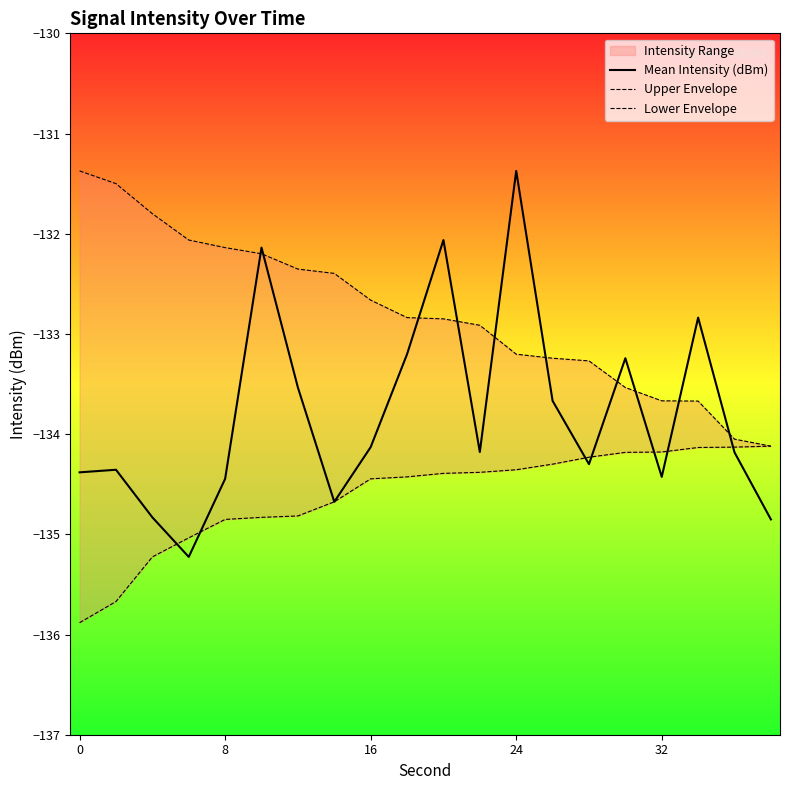

Does the chart display data point markers on the line(s)?

No